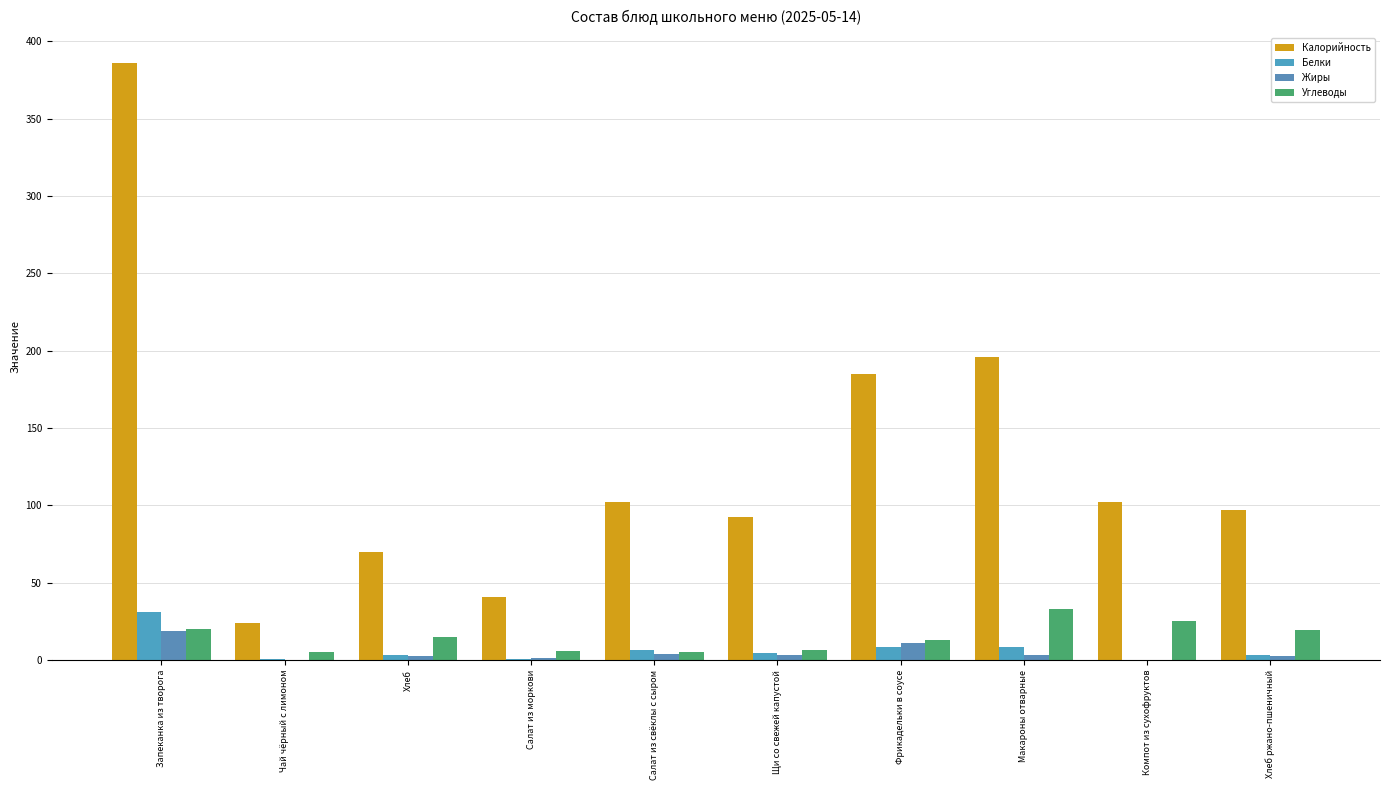

Which series has the widest spread of values?

Калорийность